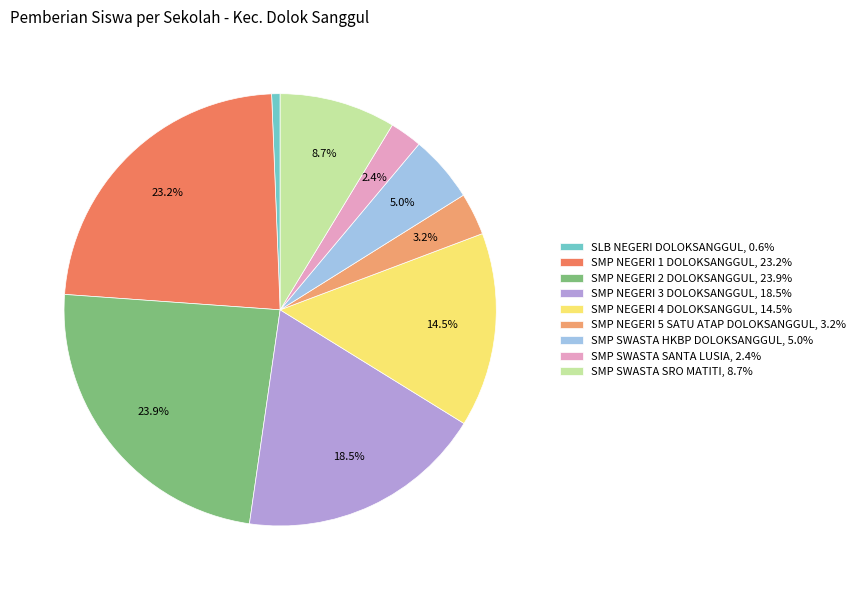

Is there a majority slice in this chart?

No